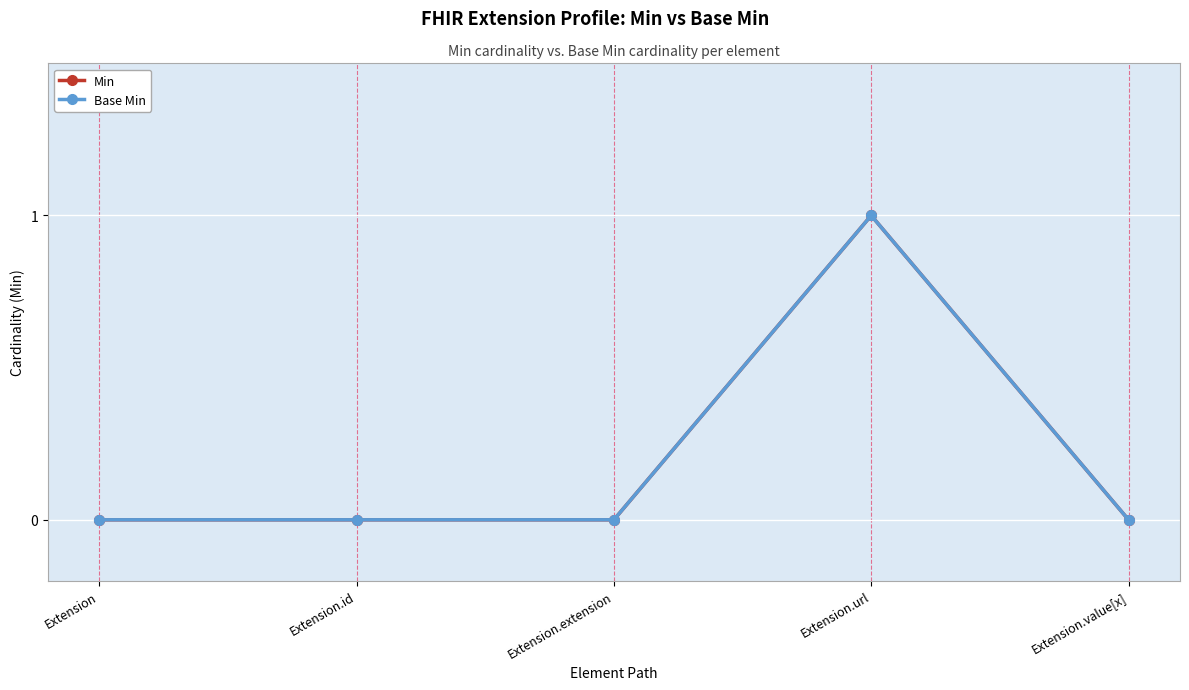

True or false: Base Min and Min cross at least once.

False